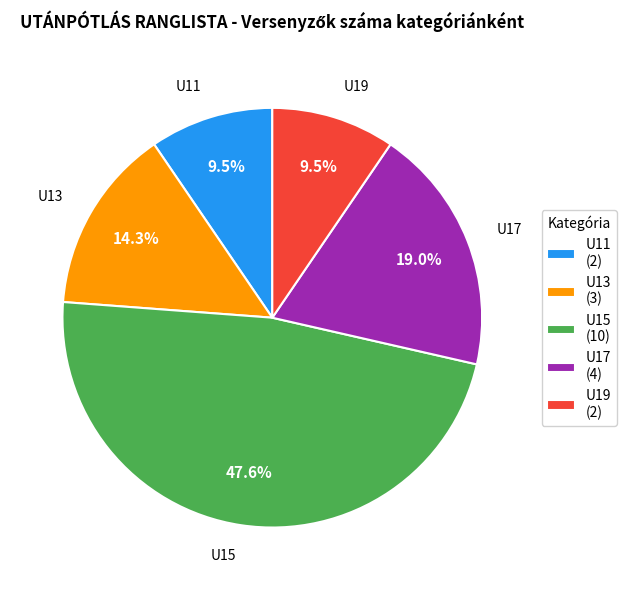

Does any single category account for the majority?

No